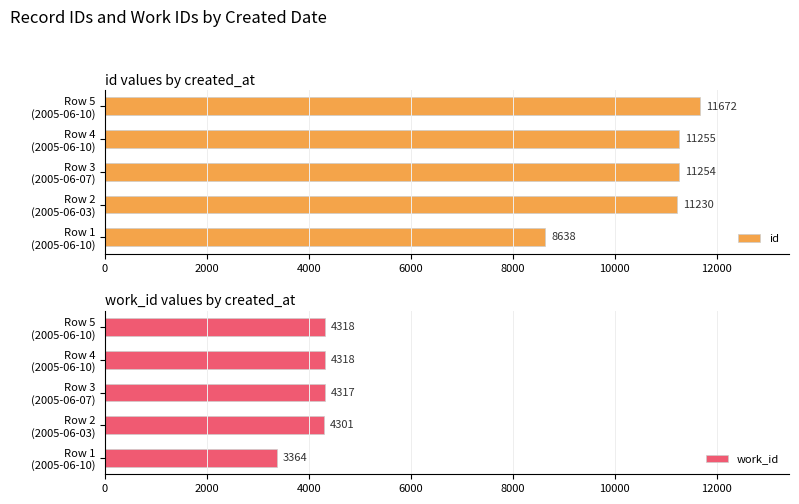

At which category is the sum across all series the highest?

8000